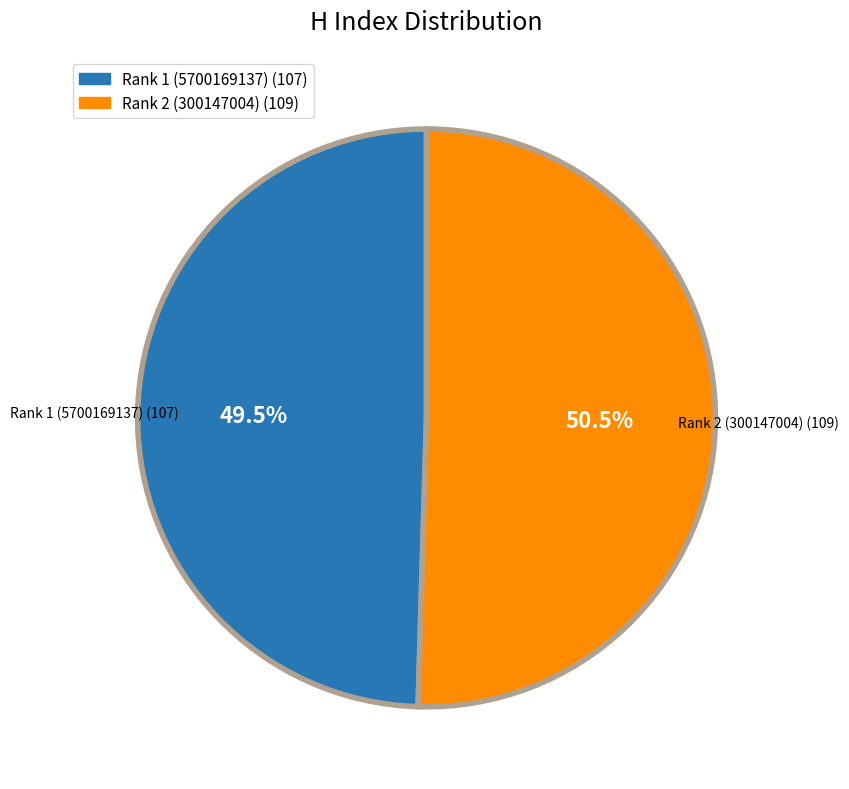

Between Rank 1 (5700169137) (107) and Rank 2 (300147004) (109), which is larger?

Rank 2 (300147004) (109)